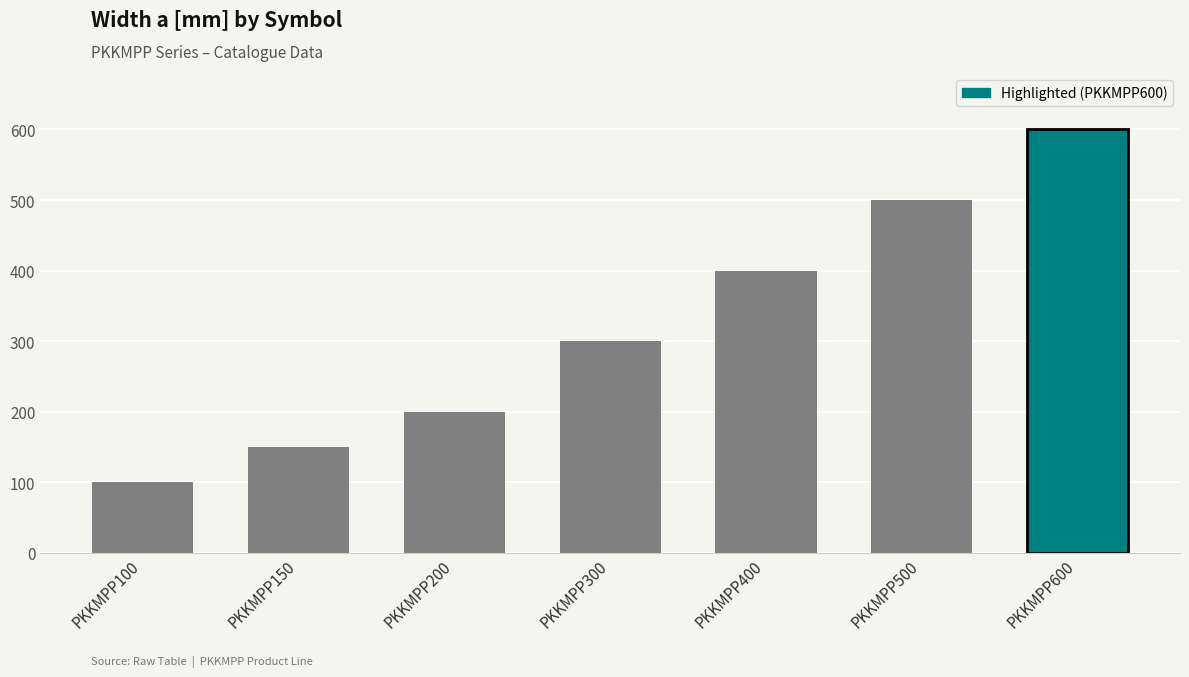

What is the value of the 4th bar from the left?

300